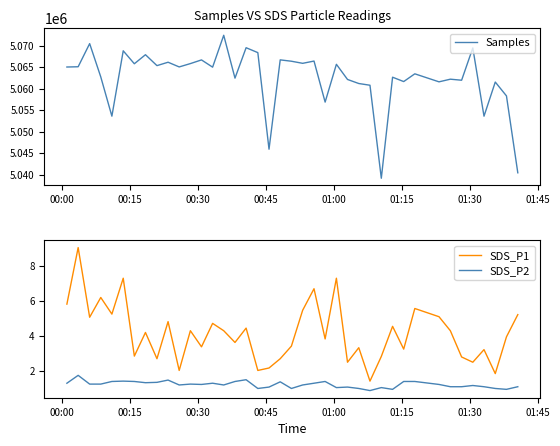

How many lines are shown in the chart?

3